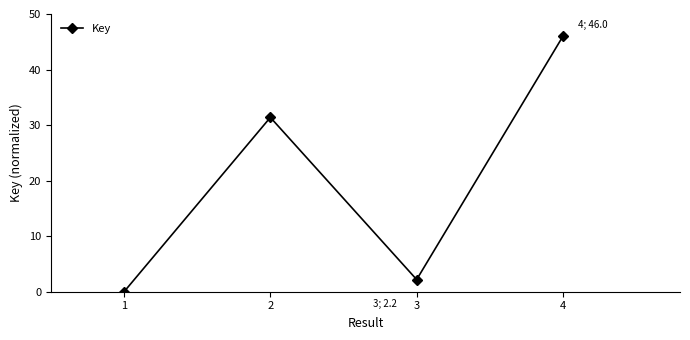

Count the number of categories in the chart.

4